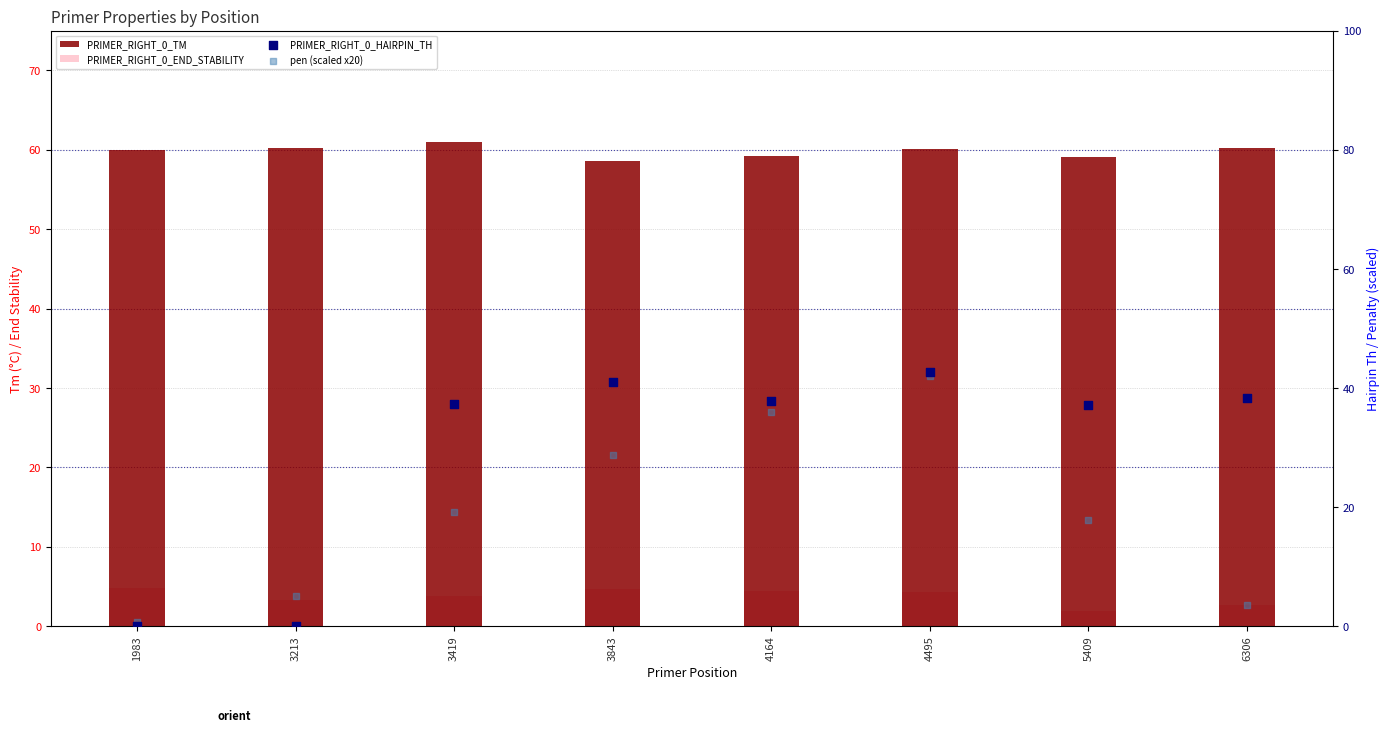

At which category is the sum across all series the highest?

4495